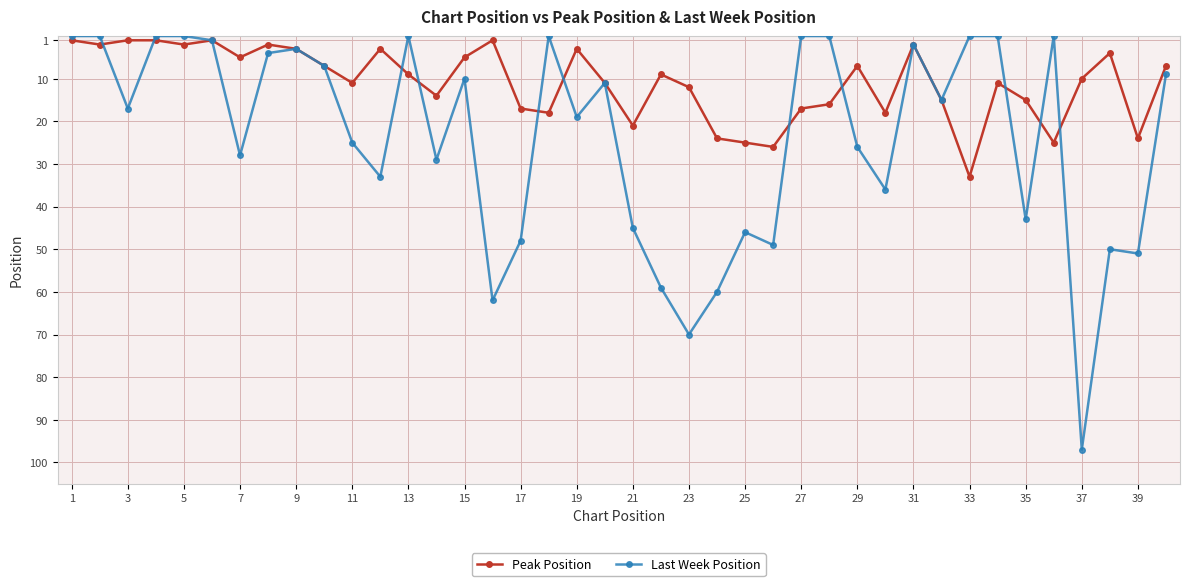

True or false: Peak Position has more than 2 points higher than both neighbors.

True